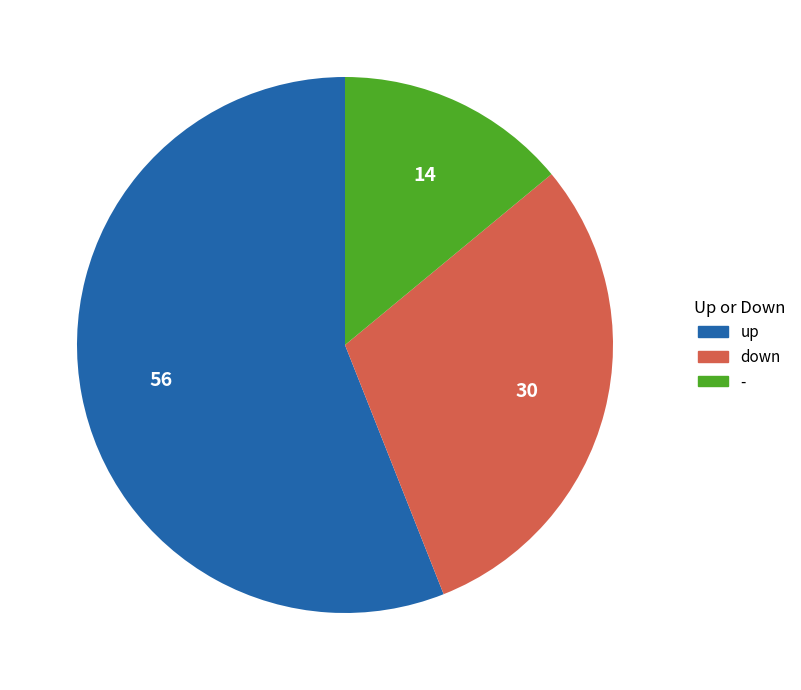

Which slice is the smallest?

-